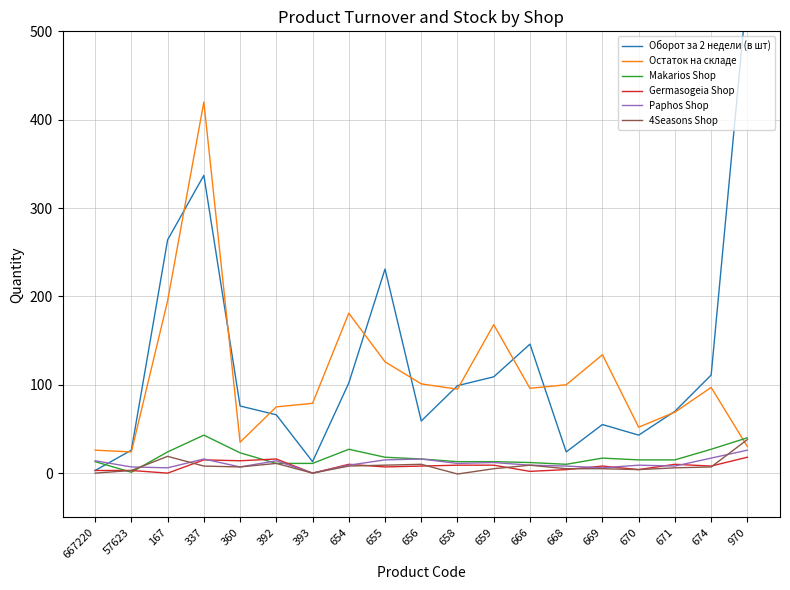

What is the difference between the maximum and minimum values in the Paphos Shop series?

26